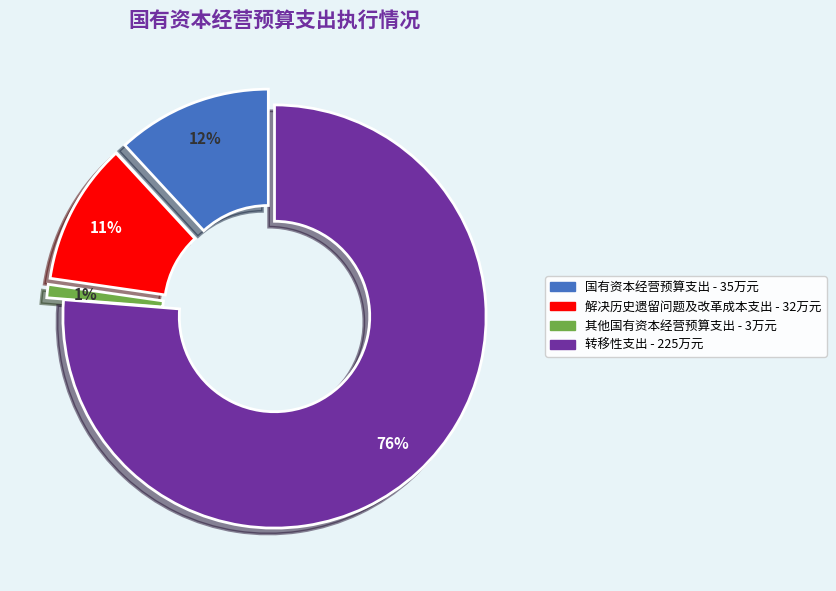

Rank the categories by value from lowest to highest.

其他国有资本经营预算支出, 解决历史遗留问题及改革成本支出, 国有资本经营预算支出, 转移性支出